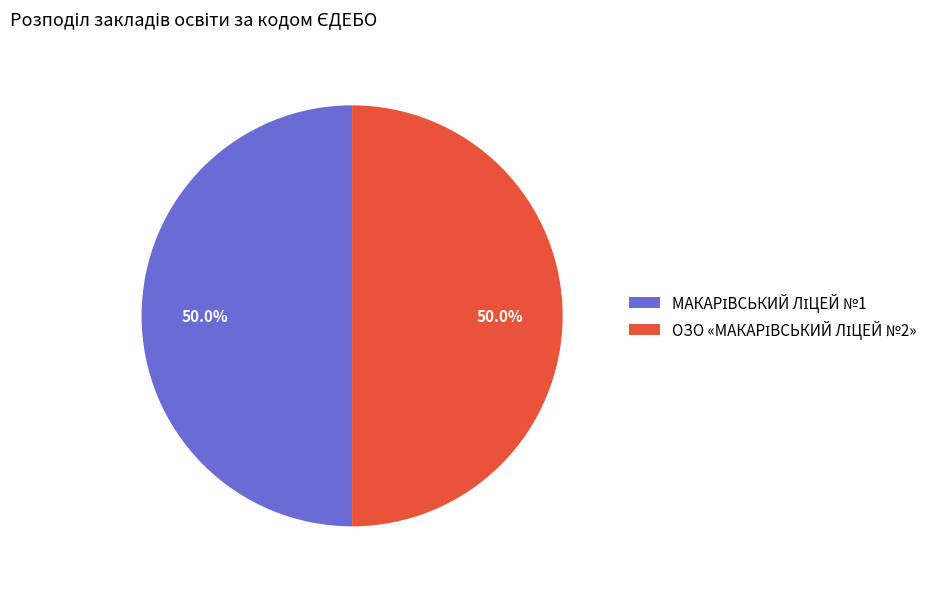

How many segments does this pie chart have?

2